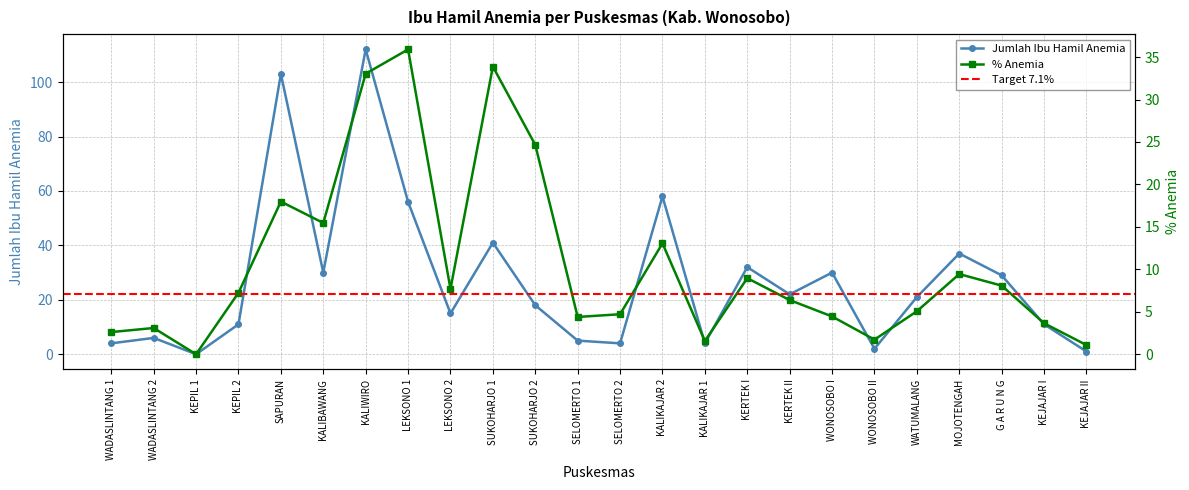

What is the sum of all % Anemia values?

254.1